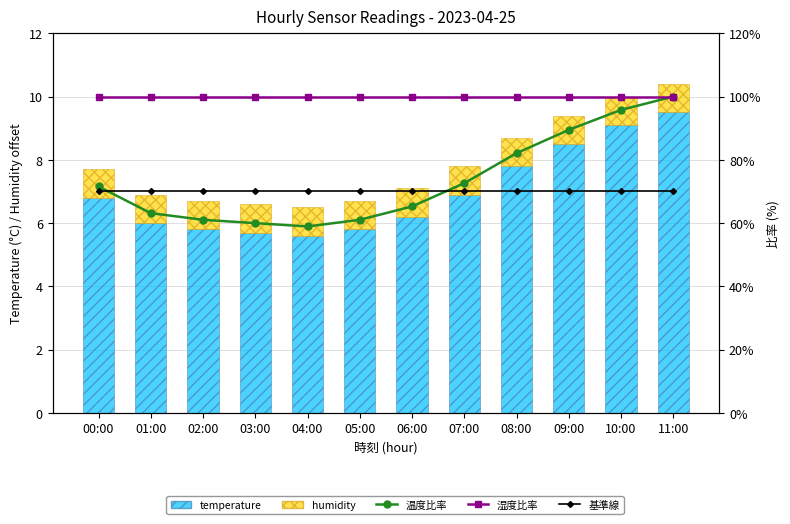

Between 05:00 and 07:00, which is larger?

07:00